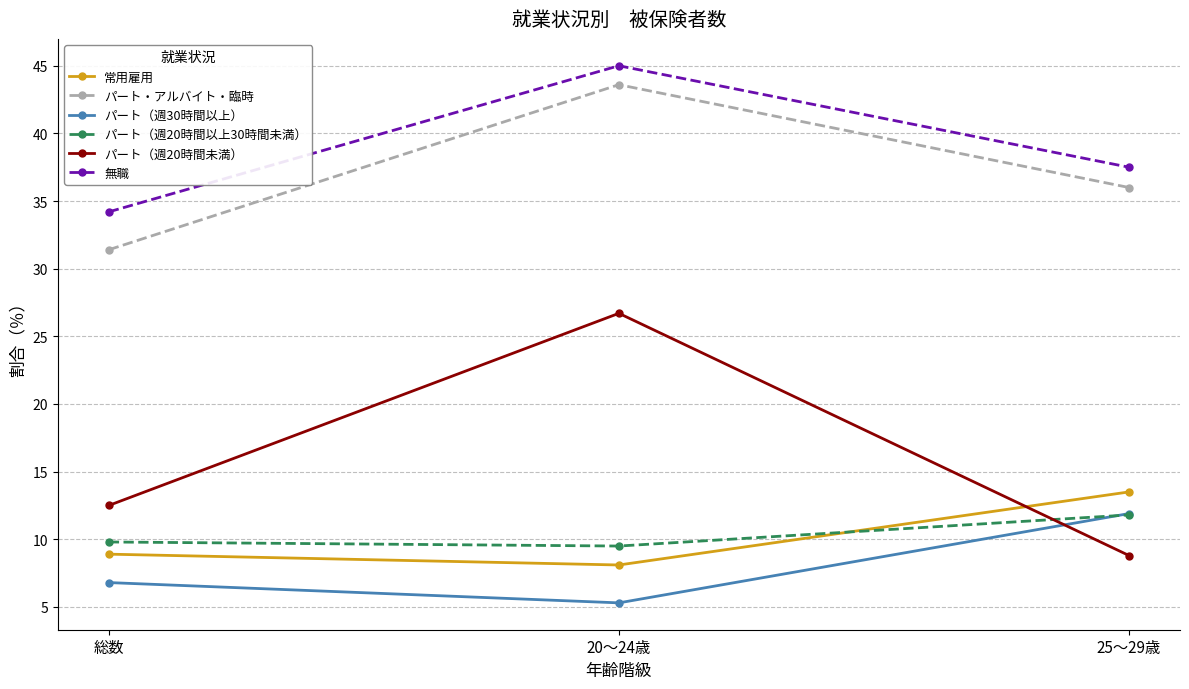

What is the difference between the maximum and minimum values in the パート・アルバイト・臨時 series?

12.2